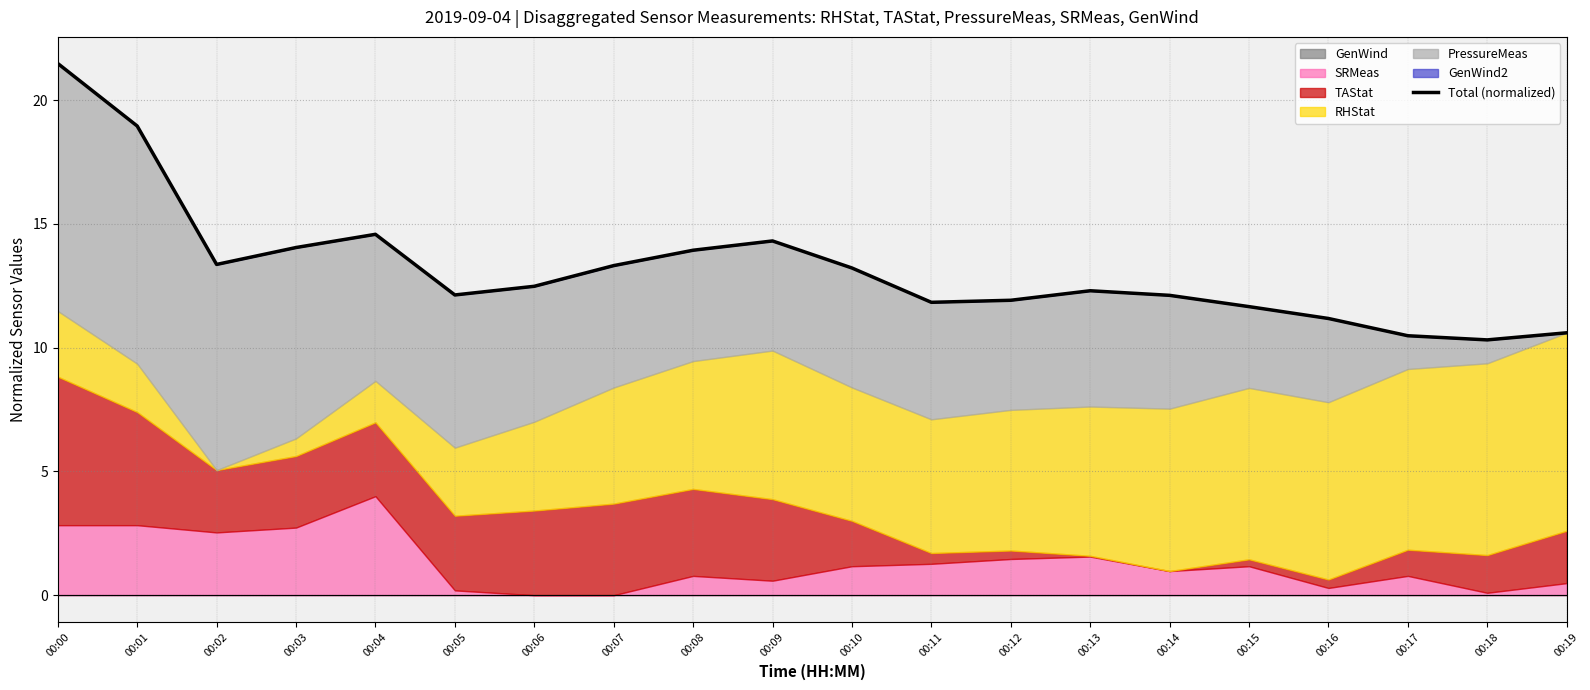

What is the ratio of the value at 00:06 to the value at 00:08?

0.9